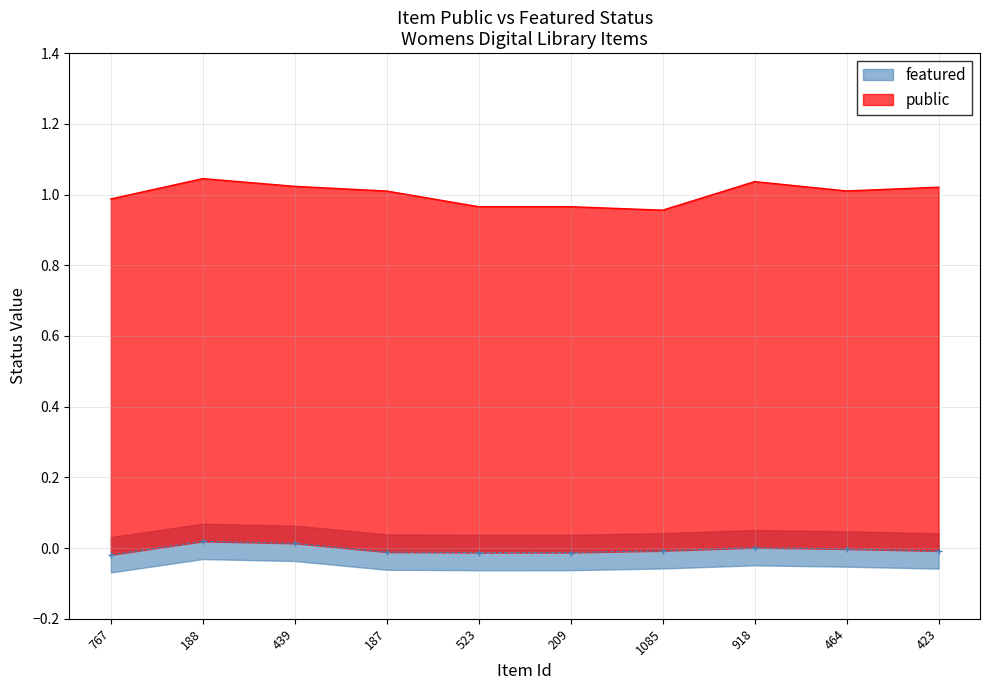

What is the label of the 10th point from the right?

767